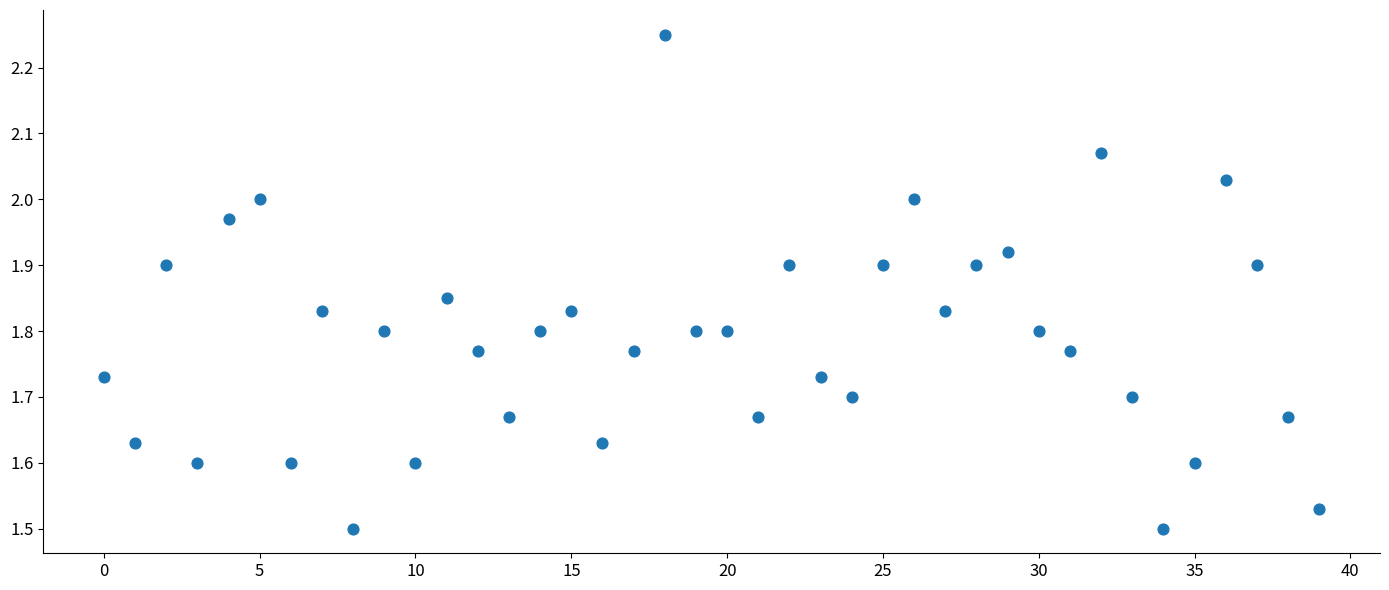

What is the range of Y values (max minus min)?

0.8